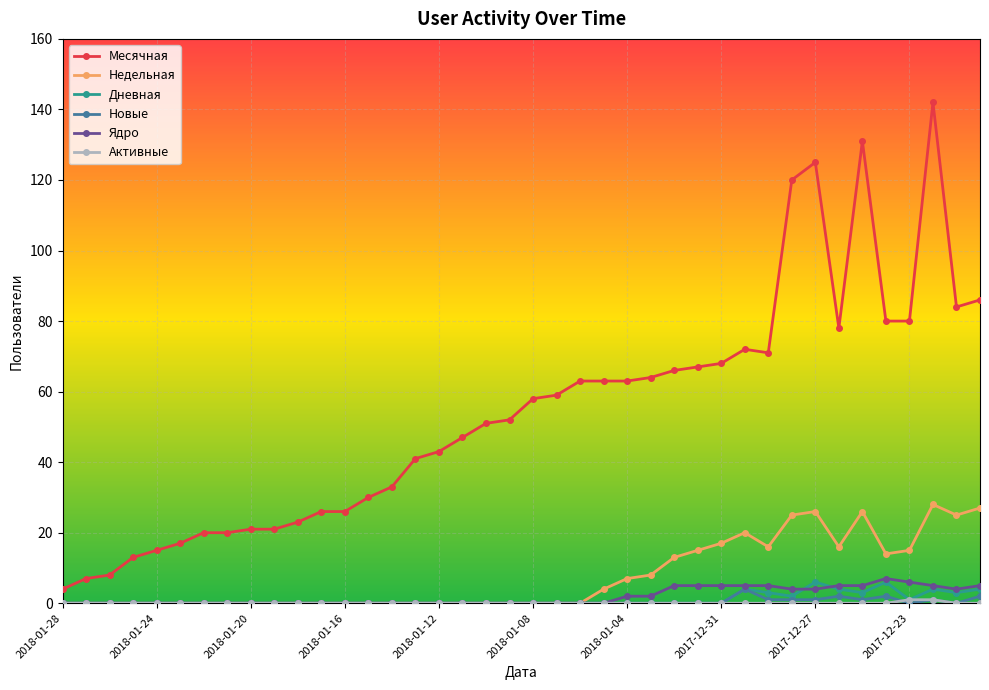

What is the highest value of the Месячная series?

142